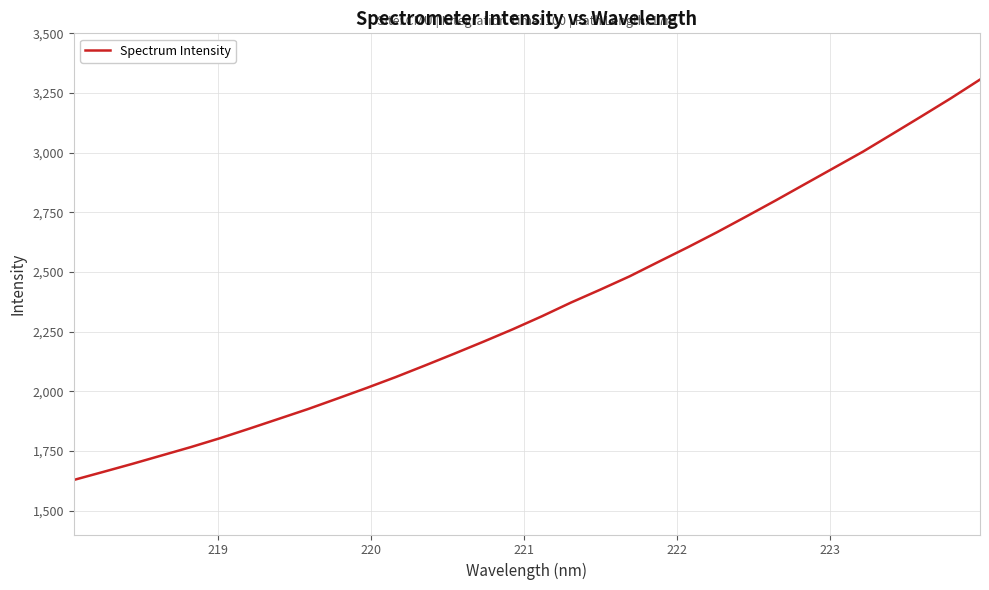

What is the maximum value shown in the chart?

3306.3